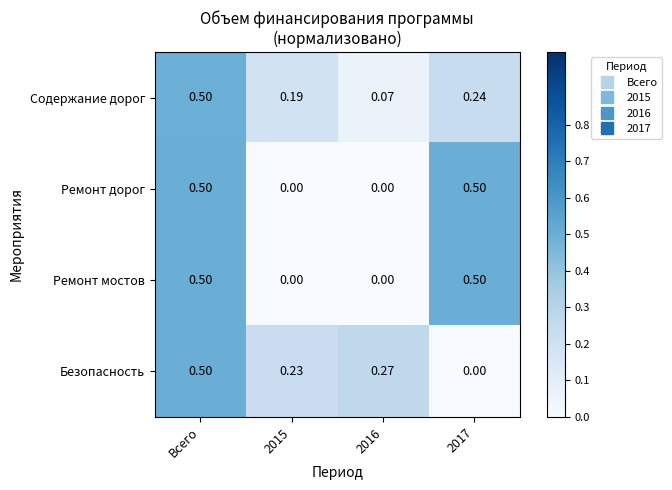

Which series changed the most between Всего and 2017?

Безопасность